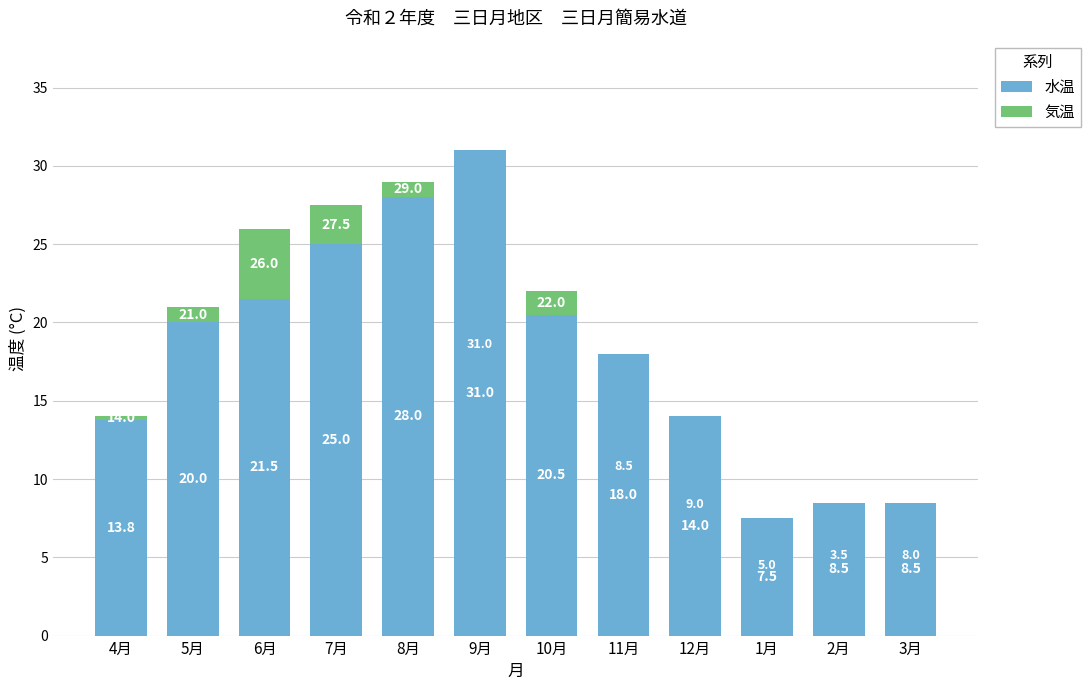

How many data points does each series have?

12